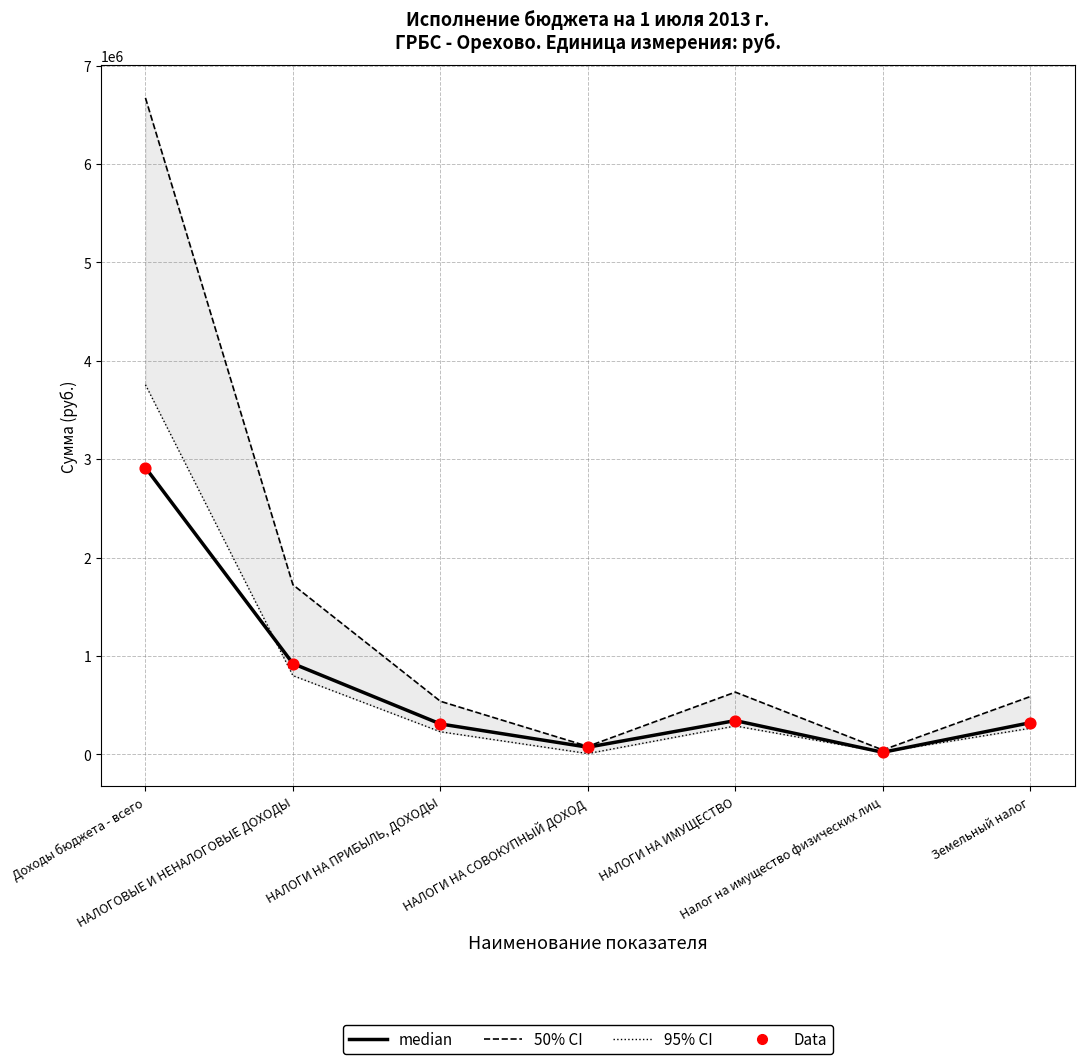

Which series has the largest Y range (max minus min)?

50% CI